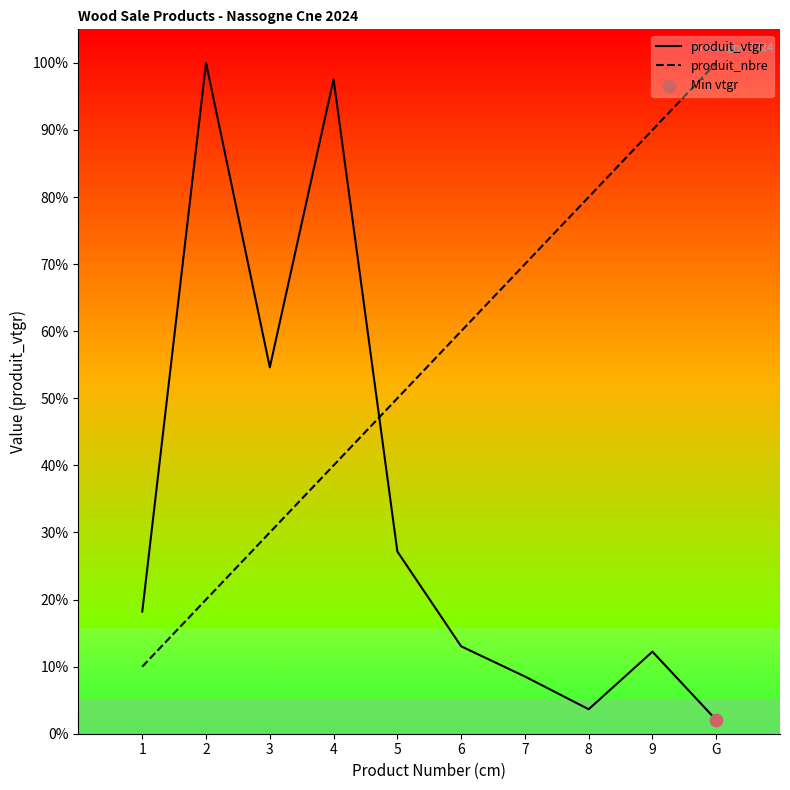

What is the total value across all series at 7?

78.5